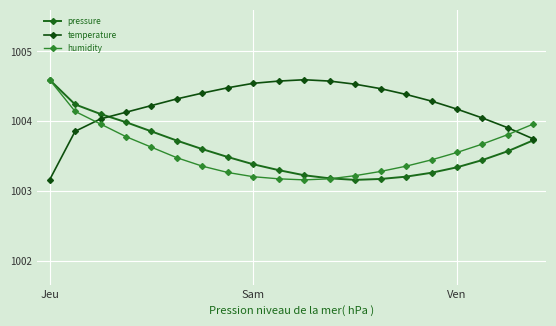

Count the number of data series in this chart.

3